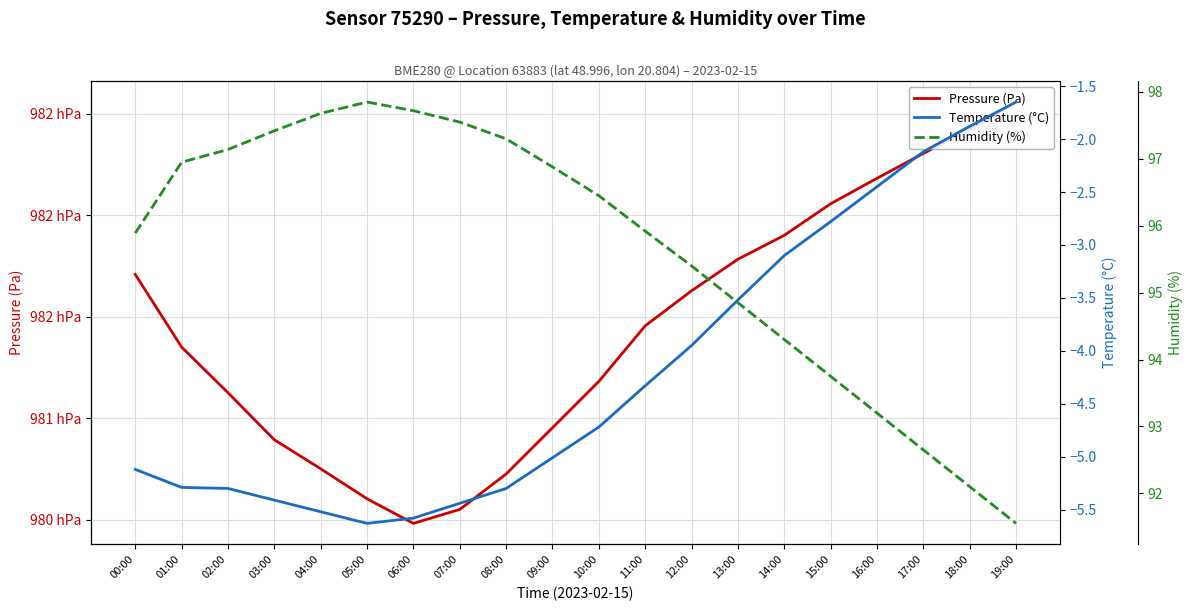

What is the sum of all Temperature (°C) values?

-84.1